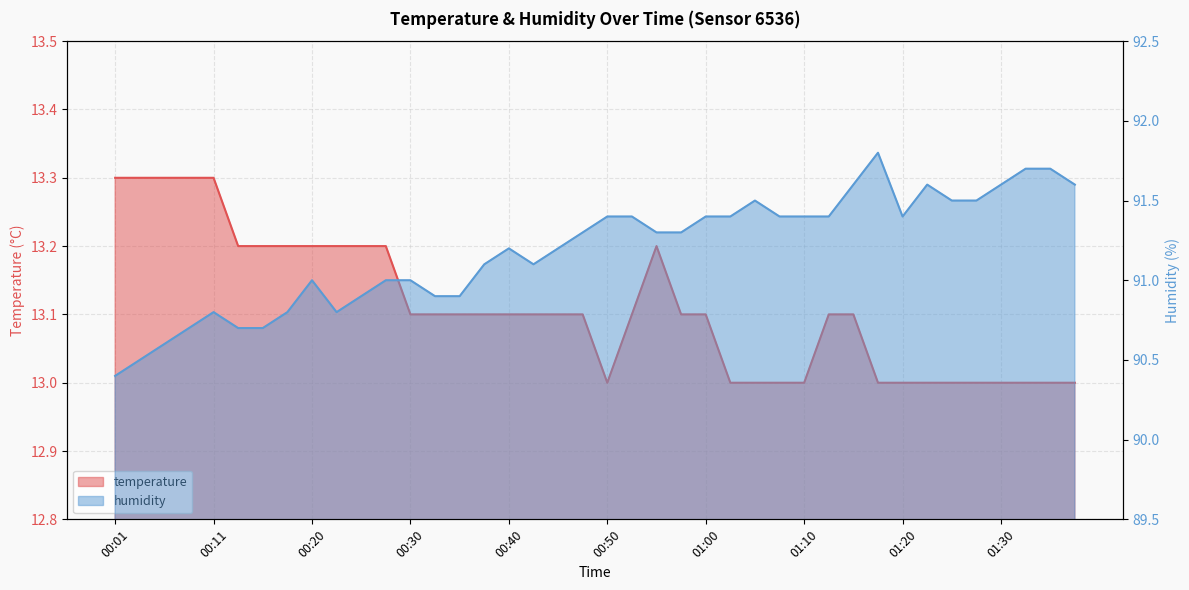

List the series in order of their peak value, lowest first.

temperature, humidity